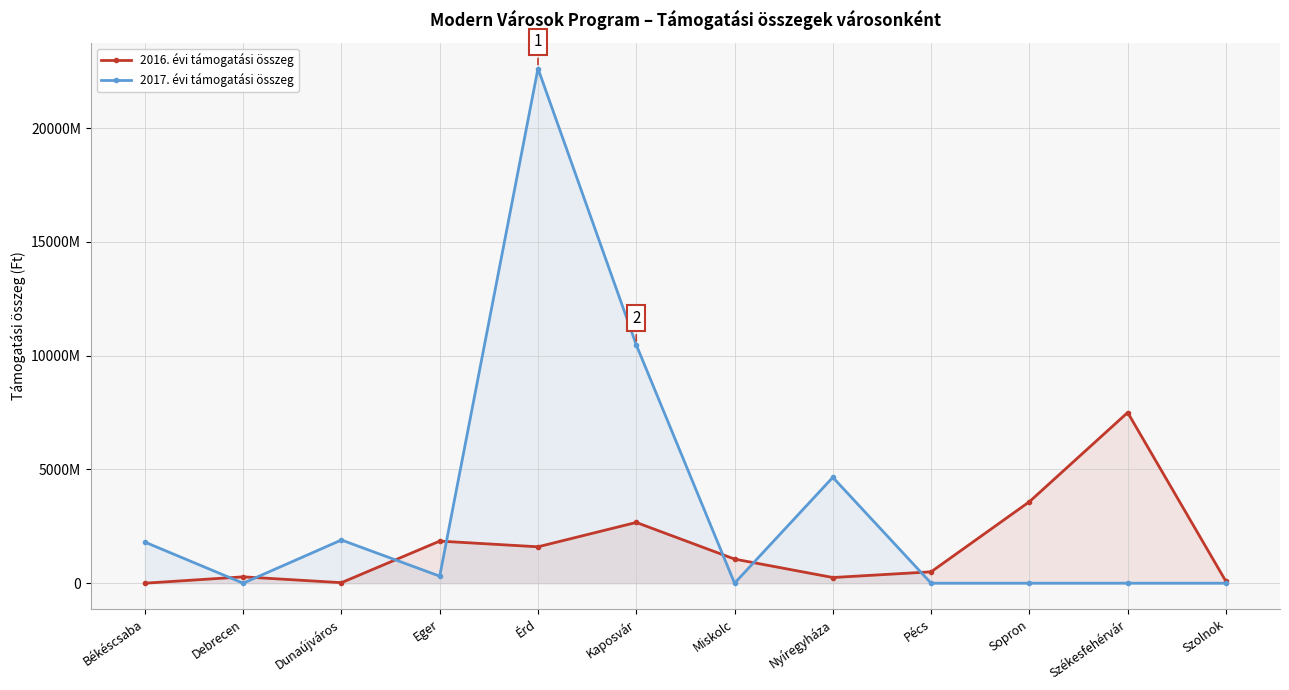

What are all the series names shown in the legend?

2016. évi támogatási összeg, 2017. évi támogatási összeg